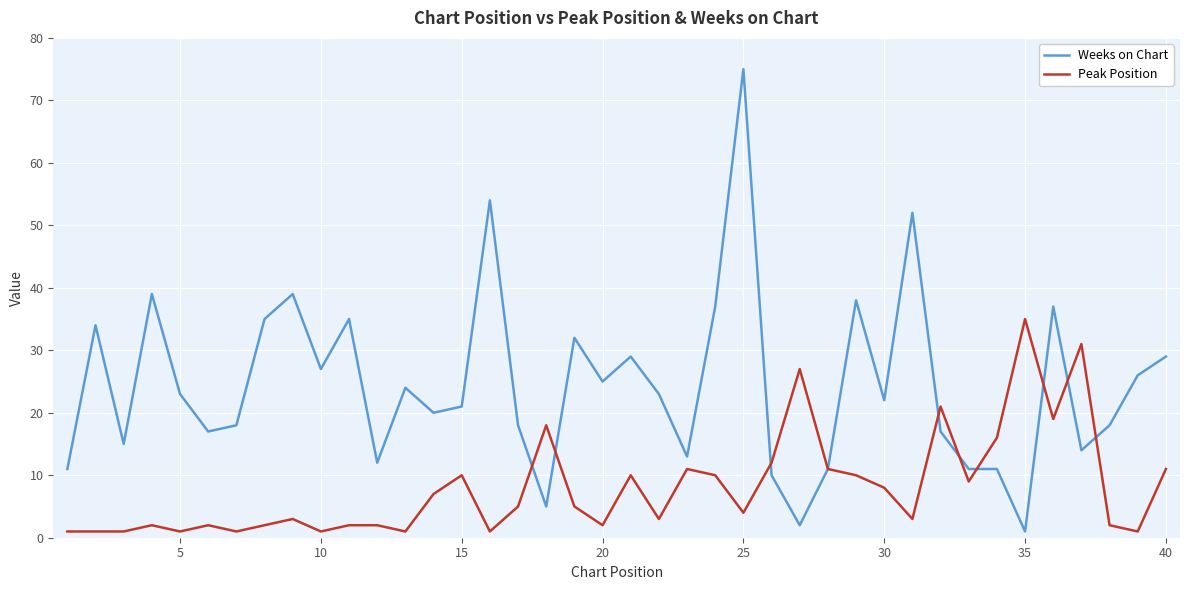

Reading right to left, list all the values displayed in this chart.

Weeks on Chart: 29	26	18	14	37	1	11	11	17	52	22	38	11	2	10	75	37	13	23	29	25	32	5	18	54	21	20	24	12	35	27	39	35	18	17	23	39	15	34	11
Peak Position: 11	1	2	31	19	35	16	9	21	3	8	10	11	27	12	4	10	11	3	10	2	5	18	5	1	10	7	1	2	2	1	3	2	1	2	1	2	1	1	1